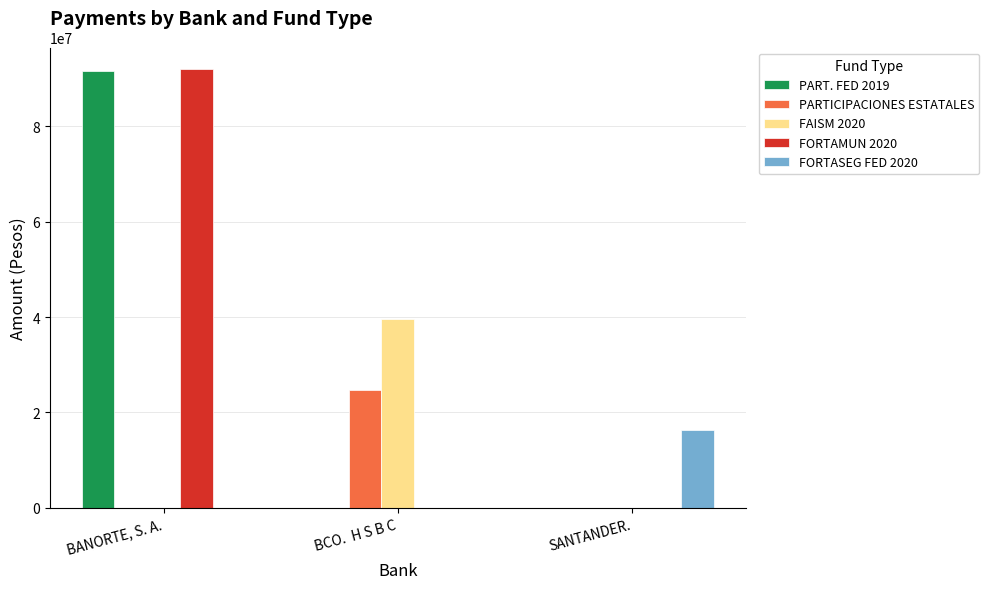

What is the difference between the PART. FED 2019 values at BCO.  H S B C and BANORTE, S. A.?

91614789.0